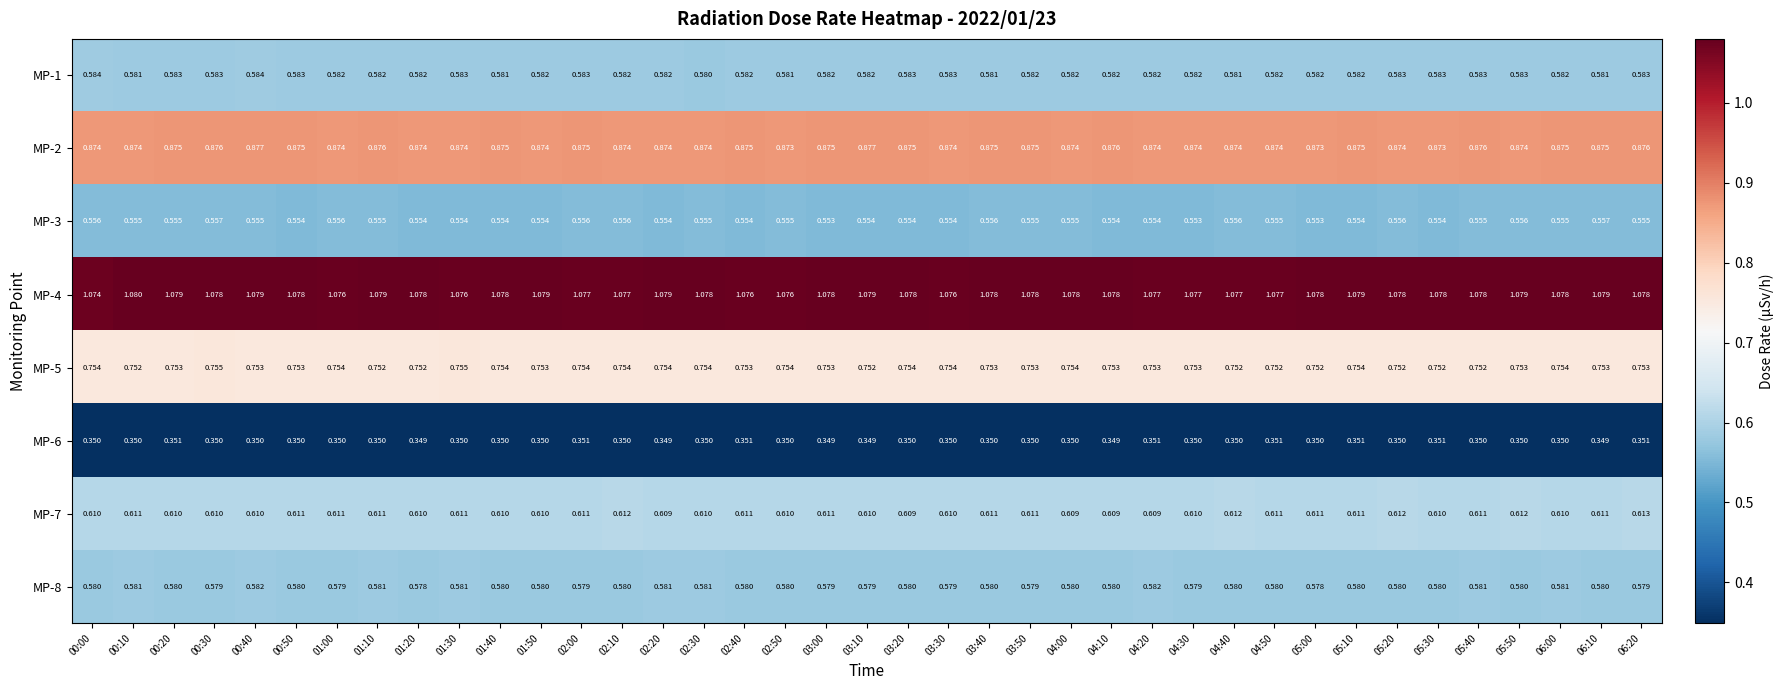

At how many categories does at least one series exceed 0?

39